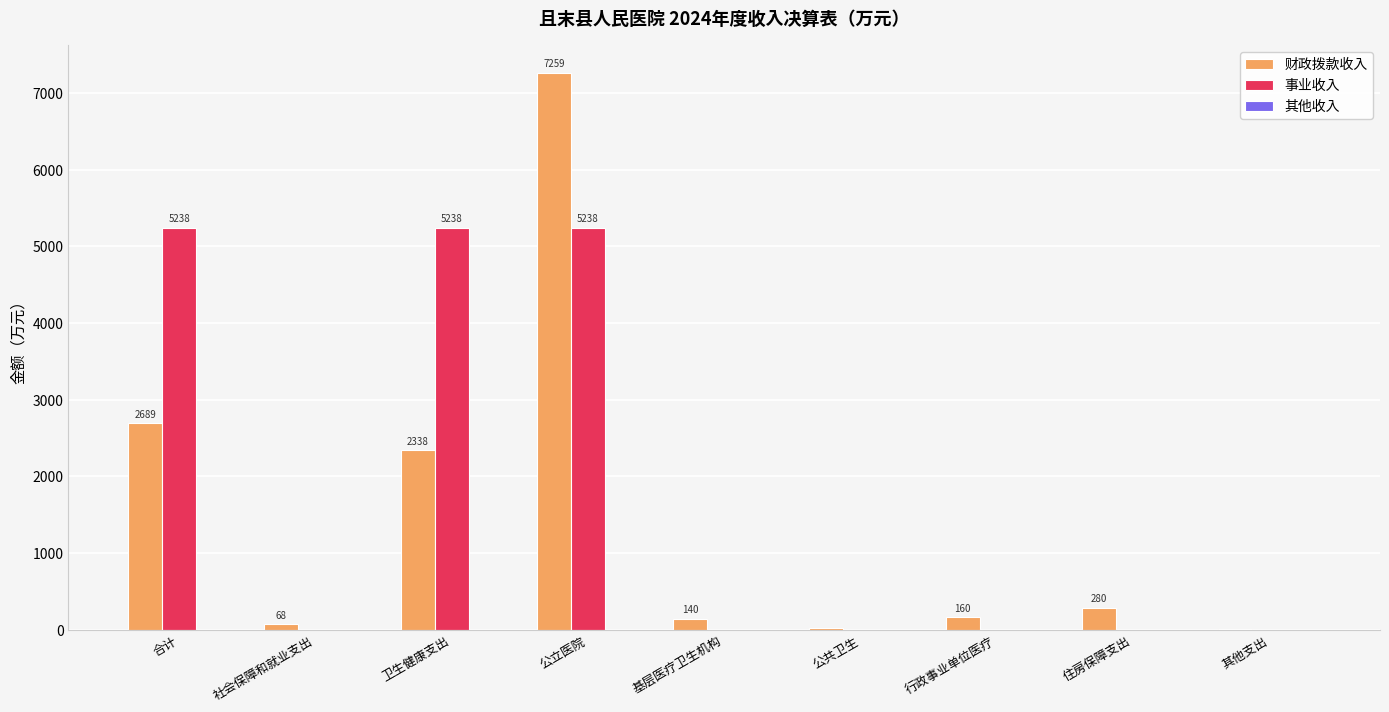

What is the sum of all 财政拨款收入 values?

12954.4